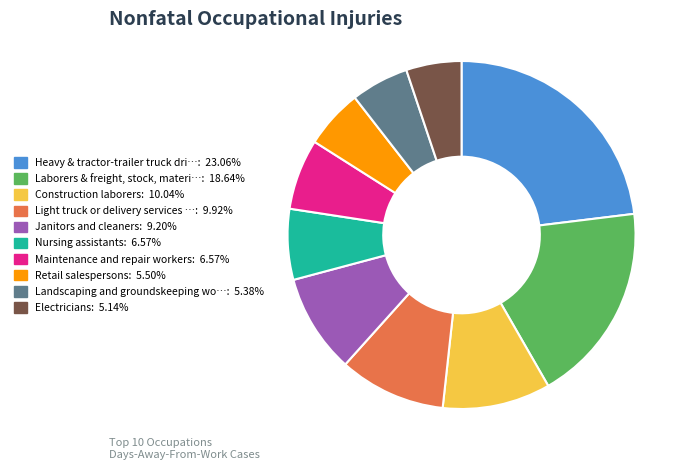

Is there any slice that represents more than half of the pie?

No